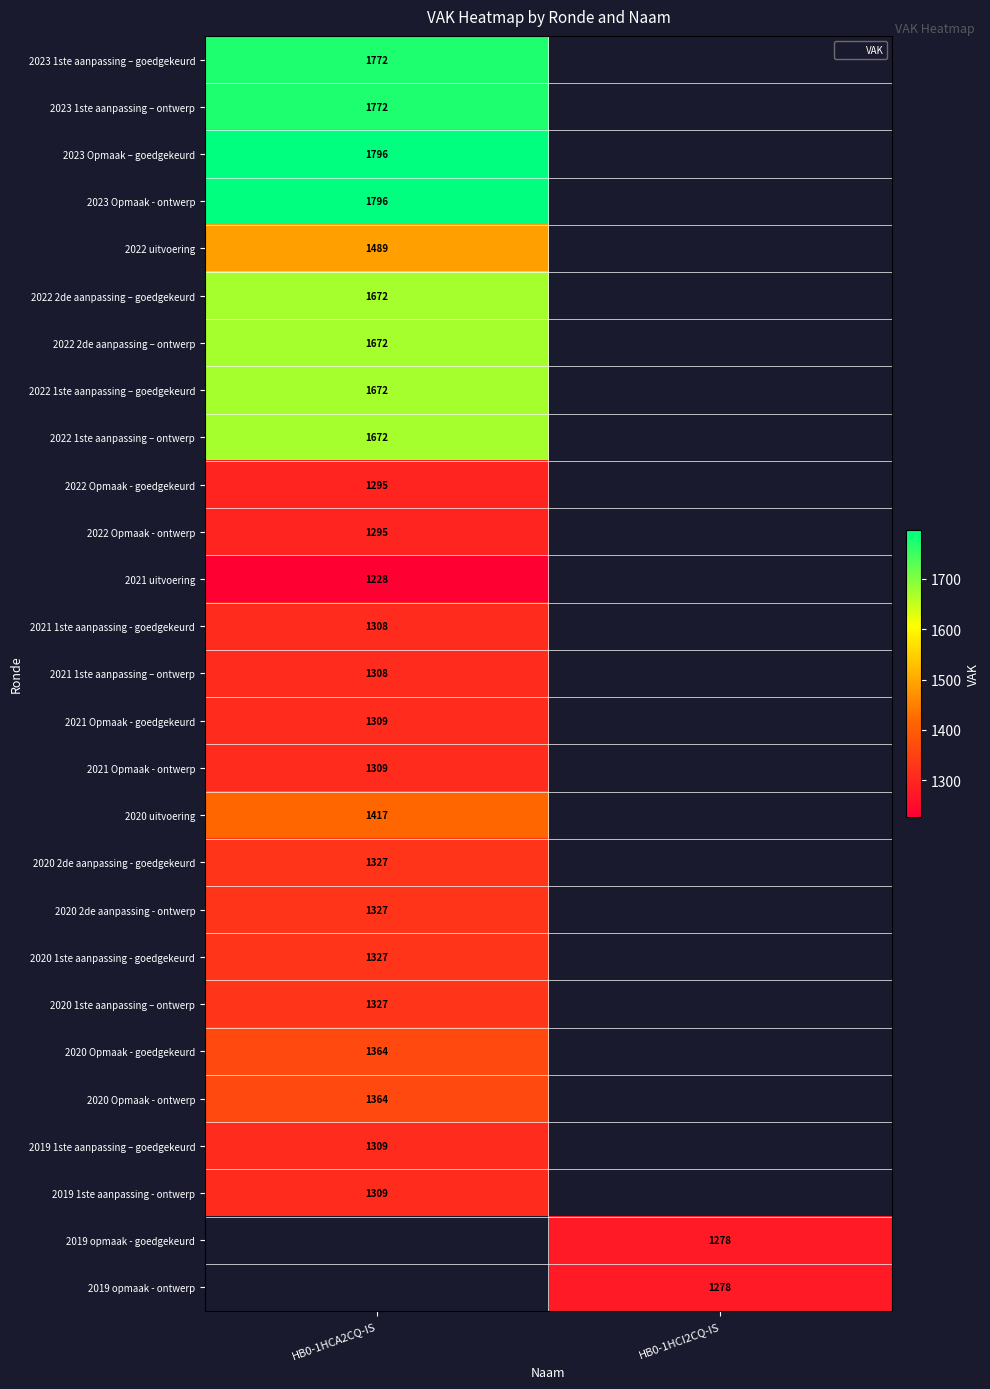

The 2021 Opmaak - goedgekeurd series shows 1823 at HB0-1HCA2CQ-IS. True or false?

False